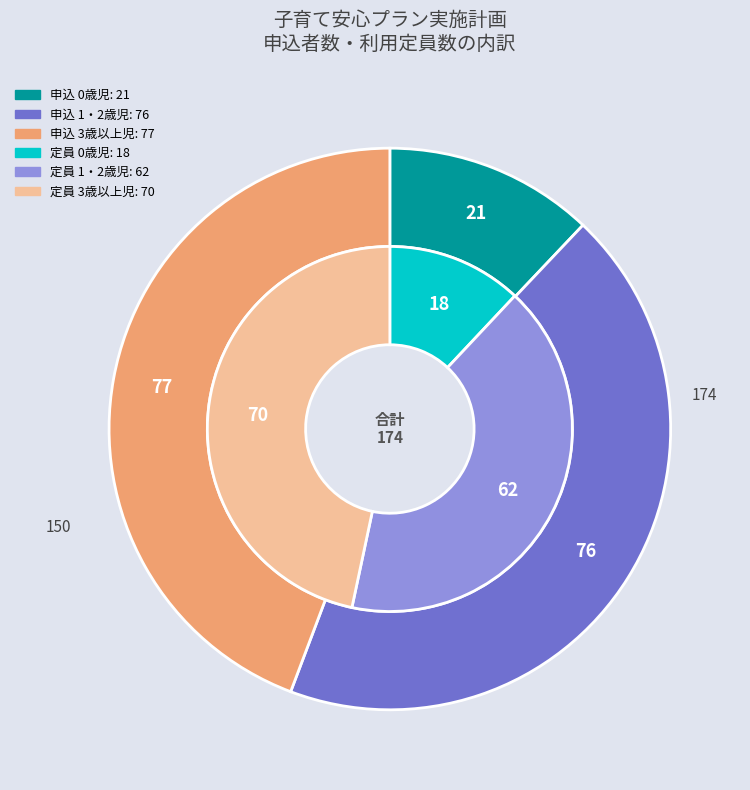

Rank the series by their average value, from highest to lowest.

申込者数, 利用定員数